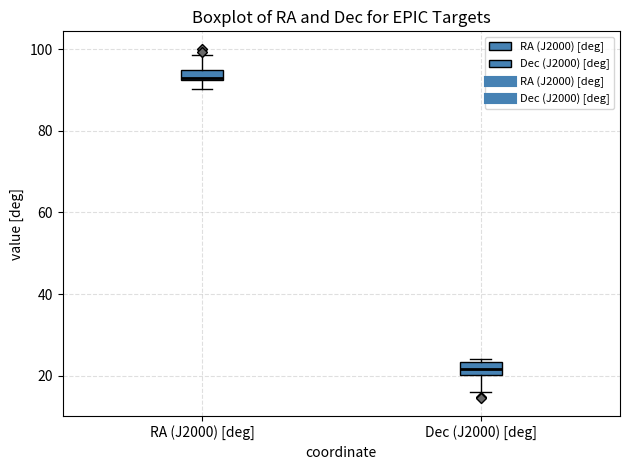

Which box has the lowest median line?

Dec (J2000) [deg]